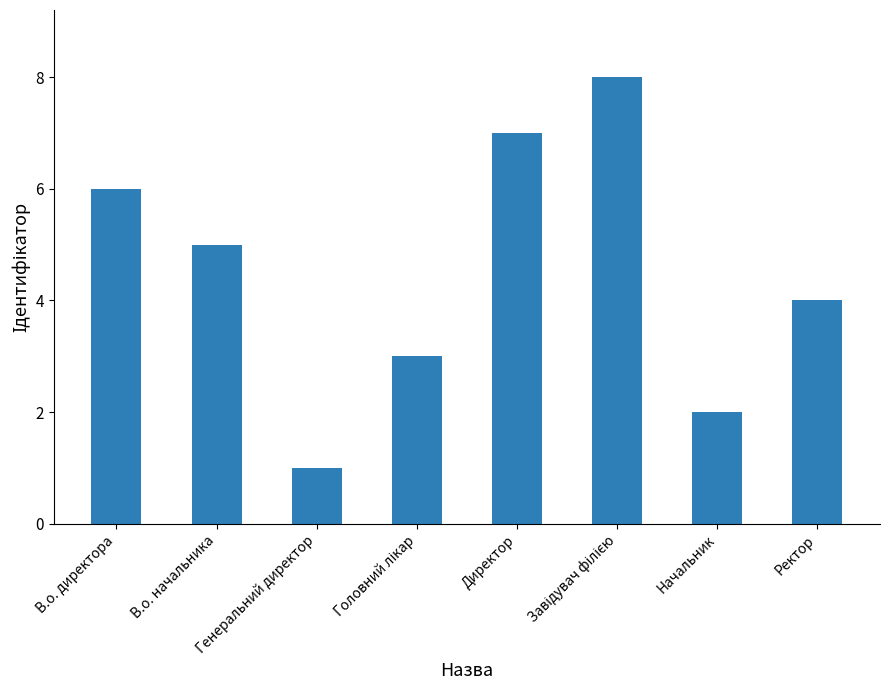

What is the ratio of the value at Генеральний директор to the value at Начальник?

0.5